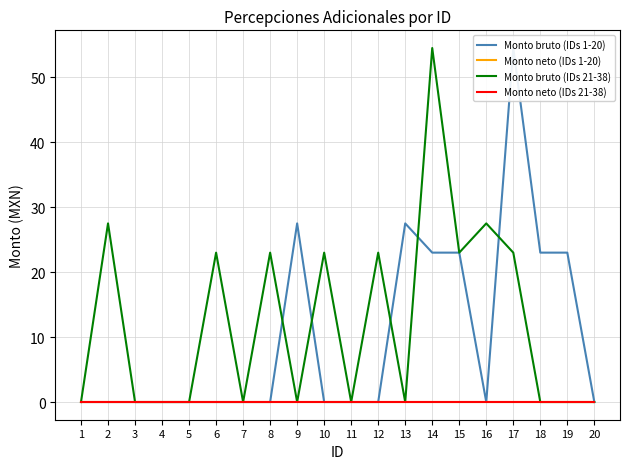

List the series in order of their peak value, lowest first.

Monto neto (IDs 1-20), Monto neto (IDs 21-38), Monto bruto (IDs 1-20), Monto bruto (IDs 21-38)